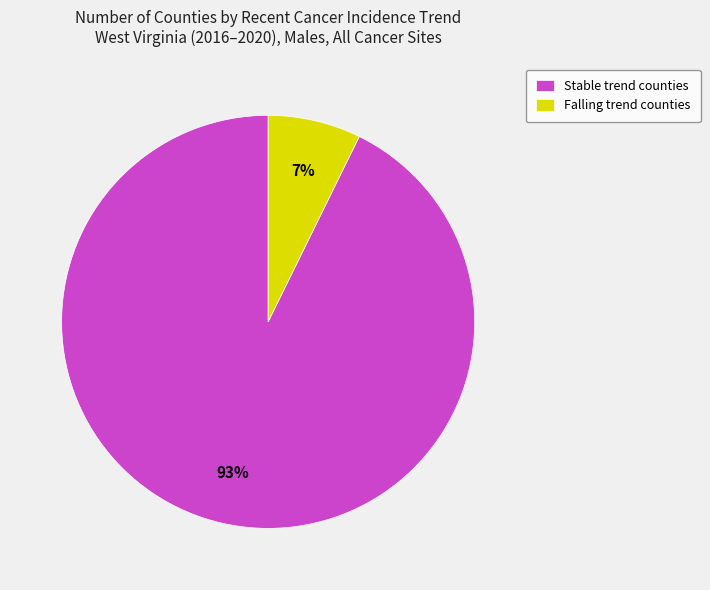

Which category has the biggest portion of the pie?

Stable trend counties